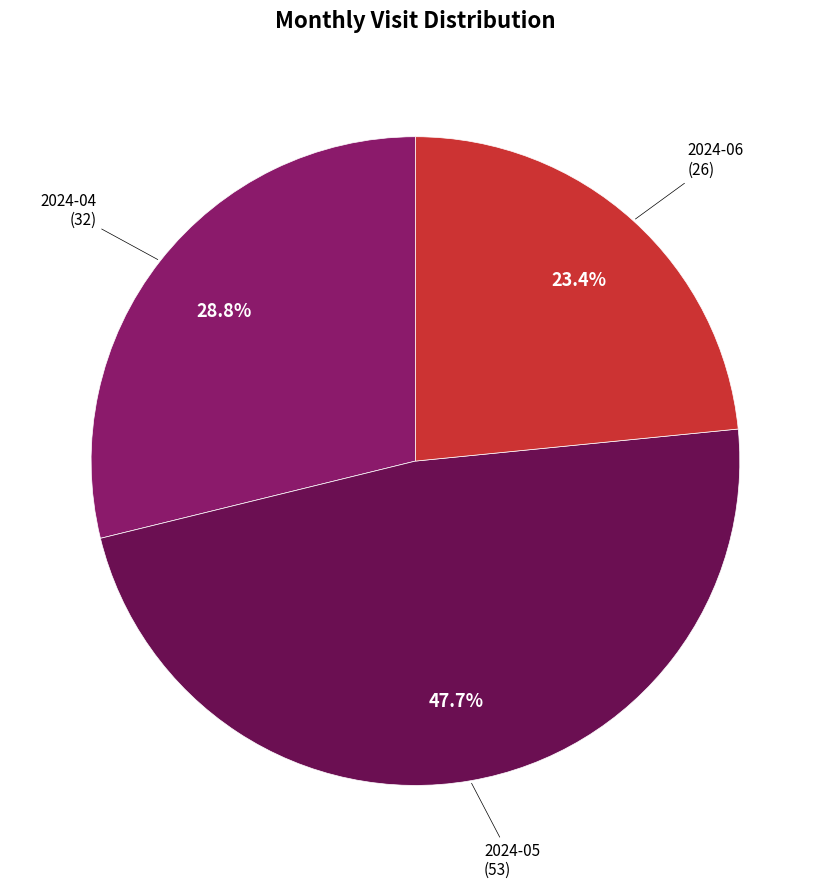

What is the smallest slice in the pie chart?

2024-06